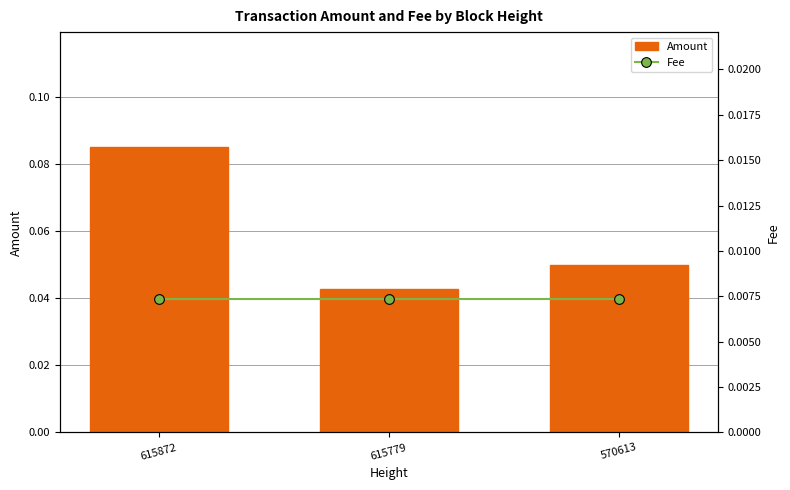

Rank the categories by Amount value from highest to lowest.

615872, 570613, 615779